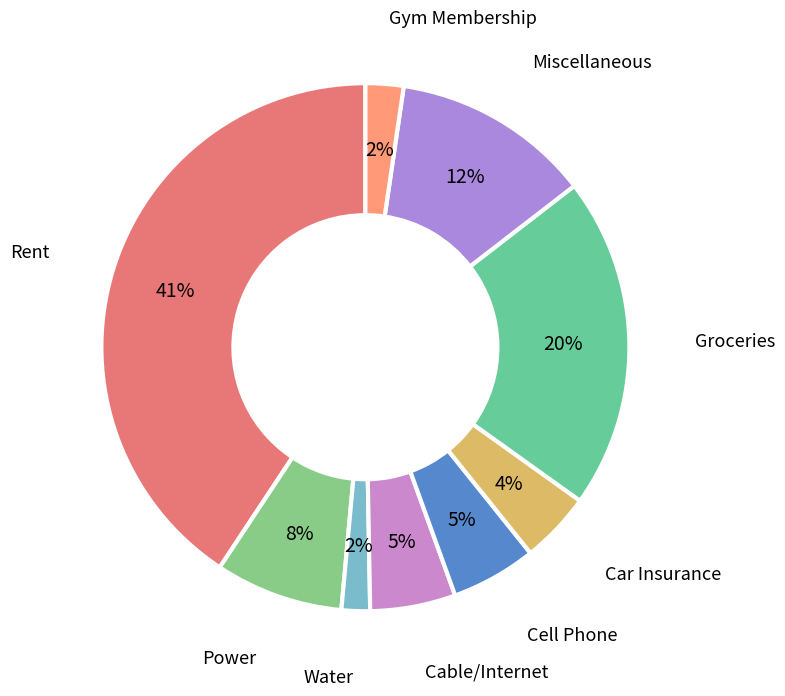

Combined, do Car Insurance and Rent account for over 50%?

No